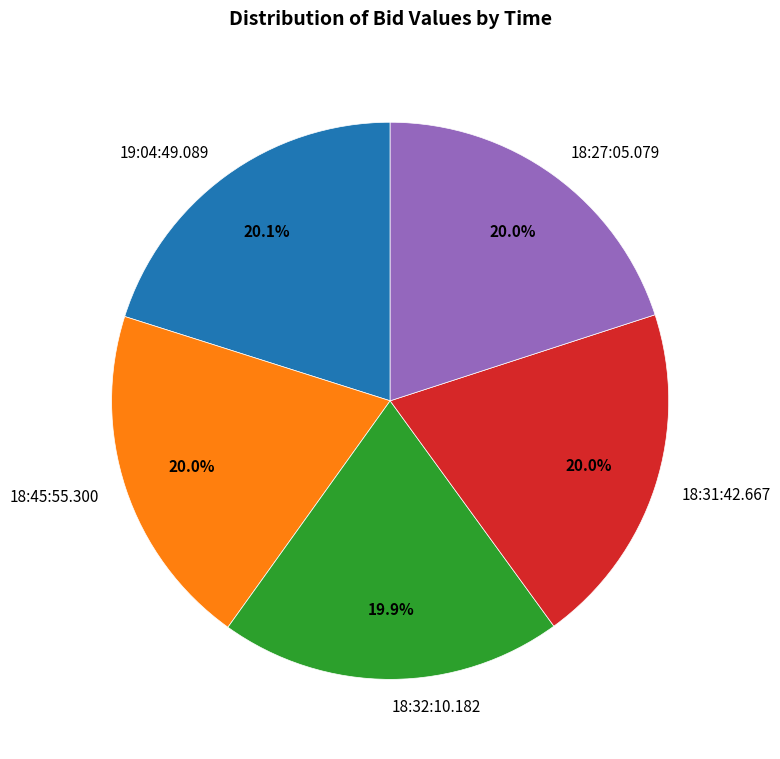

To the nearest percent, what is the average slice percentage?

20%